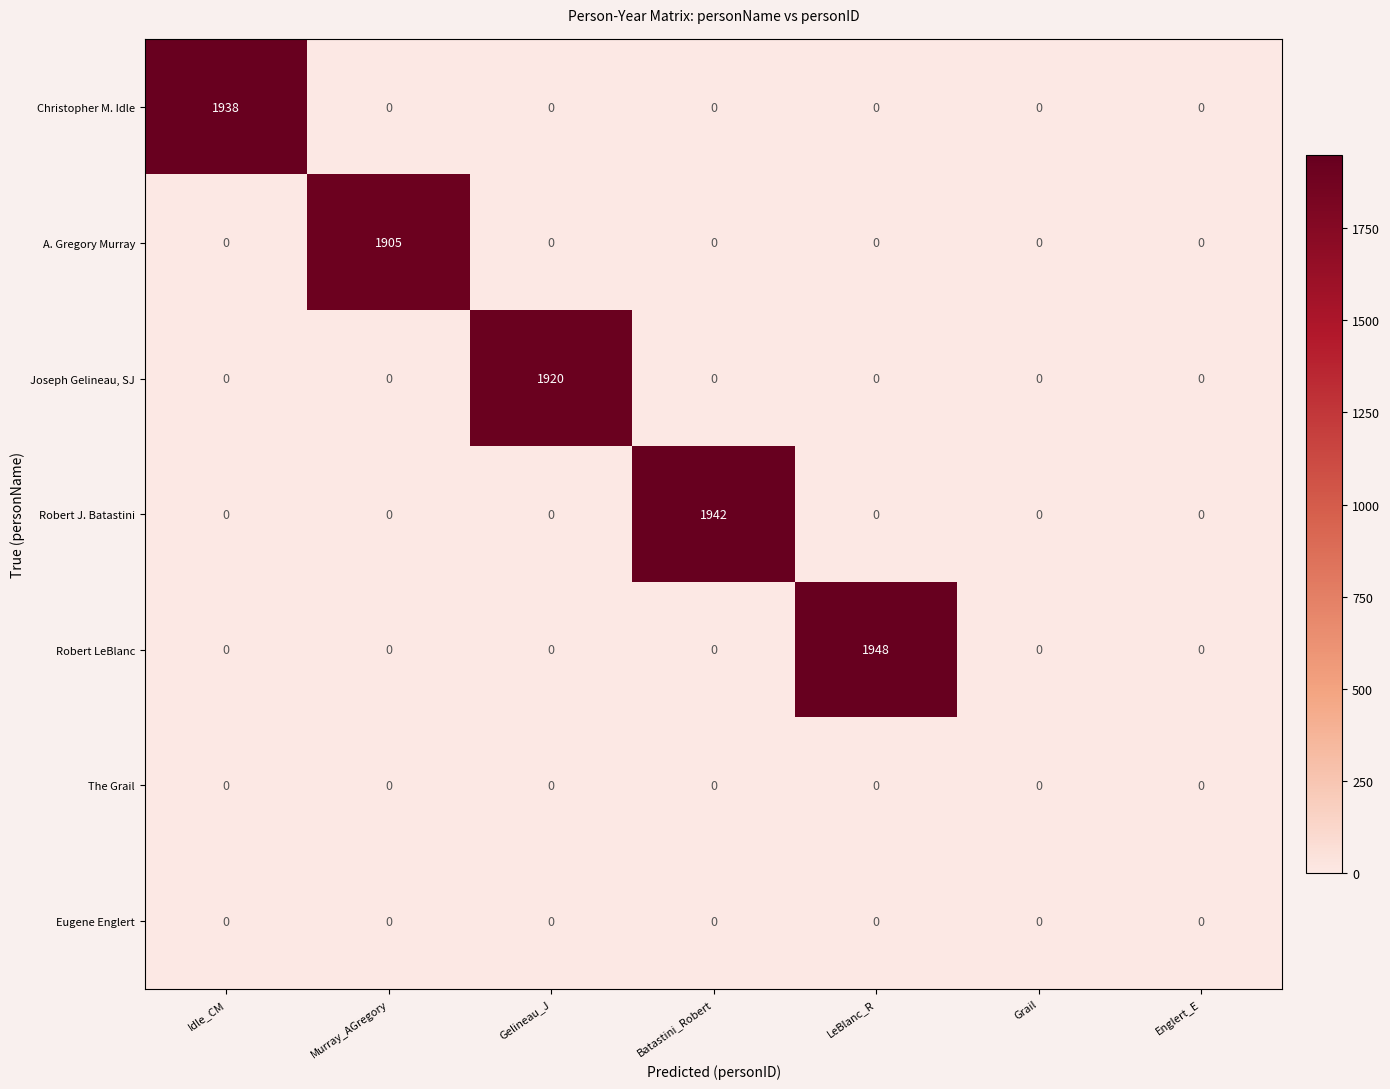

What is the sum of all Robert J. Batastini values?

1942